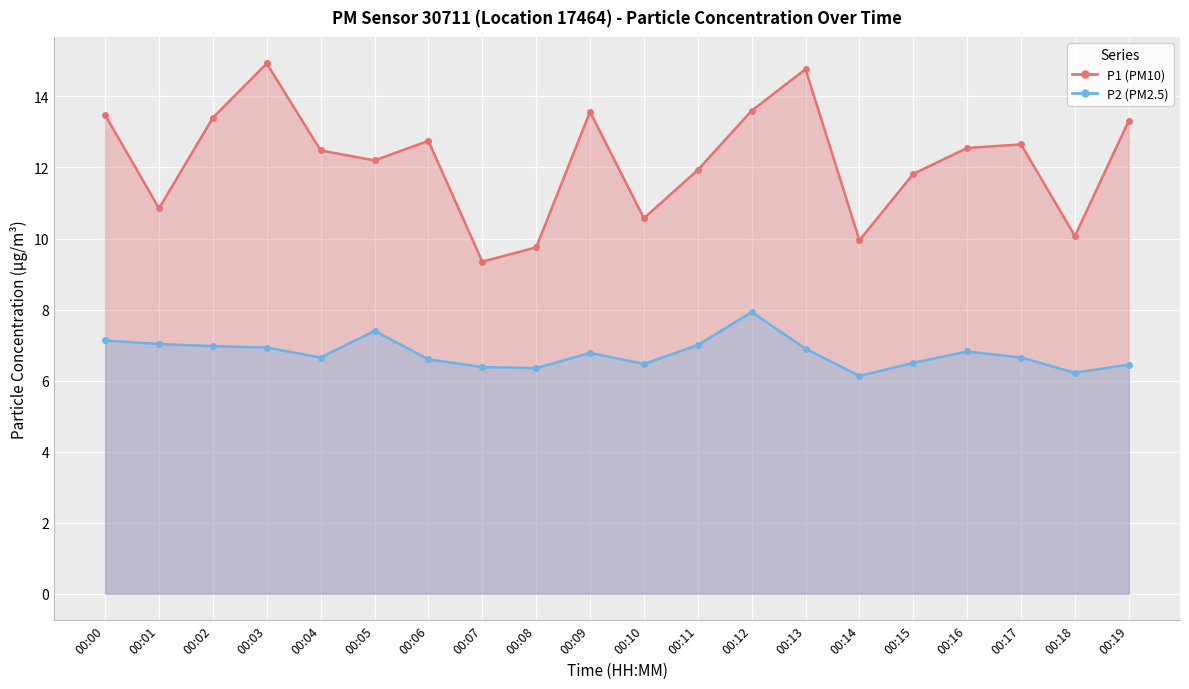

Reading left to right, list all the values displayed in this chart.

P1 (PM10): 00:00=13.5	00:01=10.8	00:02=13.4	00:03=14.9	00:04=12.5	00:05=12.2	00:06=12.8	00:07=9.3	00:08=9.8	00:09=13.6	00:10=10.6	00:11=11.9	00:12=13.6	00:13=14.8	00:14=9.9	00:15=11.8	00:16=12.6	00:17=12.7	00:18=10.1	00:19=13.3
P2 (PM2.5): 00:00=7.1	00:01=7.0	00:02=7.0	00:03=6.9	00:04=6.7	00:05=7.4	00:06=6.6	00:07=6.4	00:08=6.3	00:09=6.8	00:10=6.5	00:11=7.0	00:12=7.9	00:13=6.9	00:14=6.1	00:15=6.5	00:16=6.8	00:17=6.7	00:18=6.2	00:19=6.5